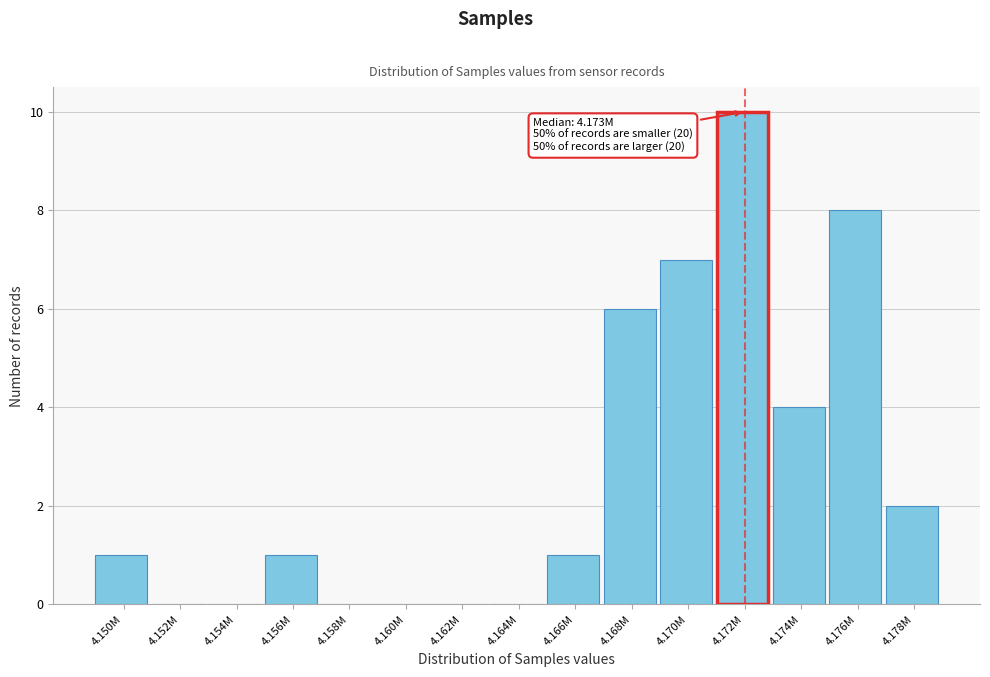

Reading right to left, list all the values displayed in this chart.

4.178M=2	4.176M=8	4.174M=4	4.172M=10	4.170M=7	4.168M=6	4.166M=1	4.164M=0	4.162M=0	4.160M=0	4.158M=0	4.156M=1	4.154M=0	4.152M=0	4.150M=1